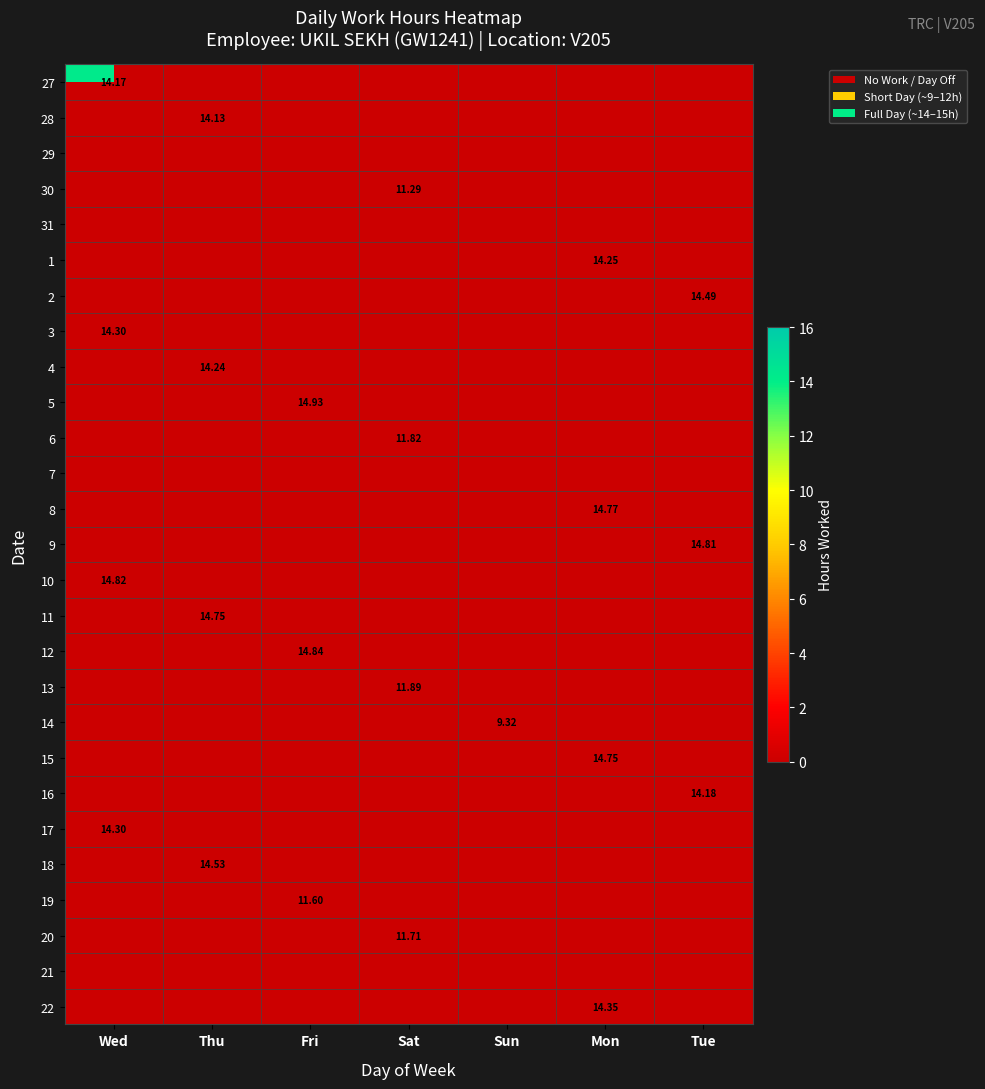

How many values in 8 are above zero?

1